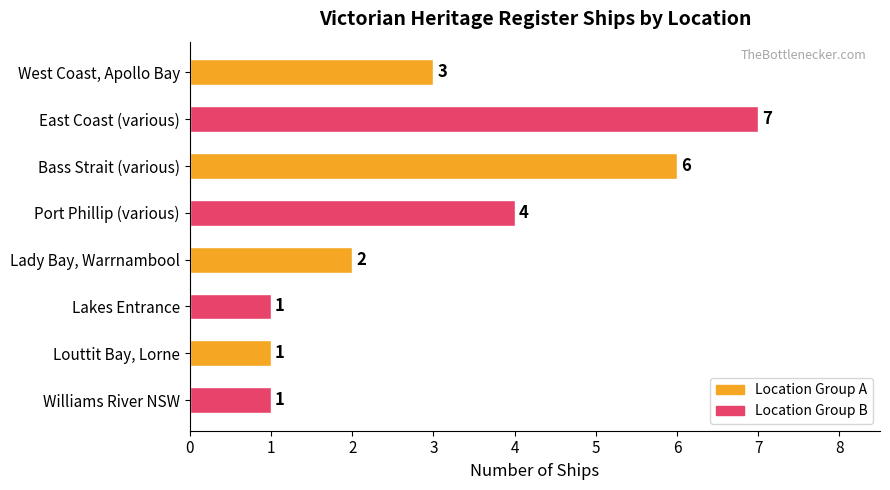

How many distinct data groups are displayed?

1